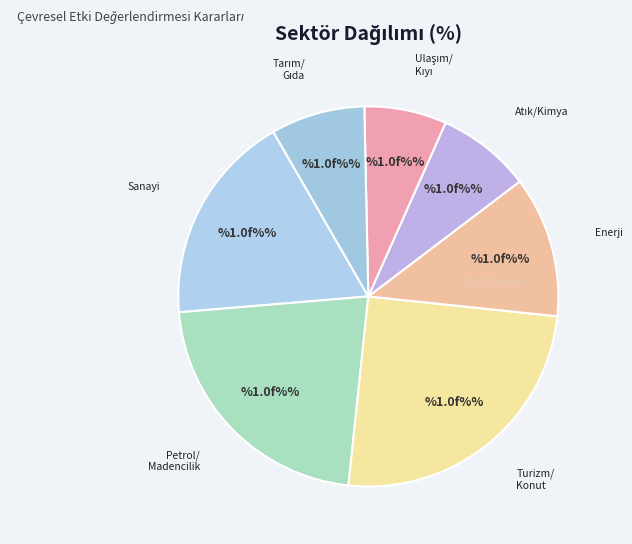

How many slices are in this pie chart?

7